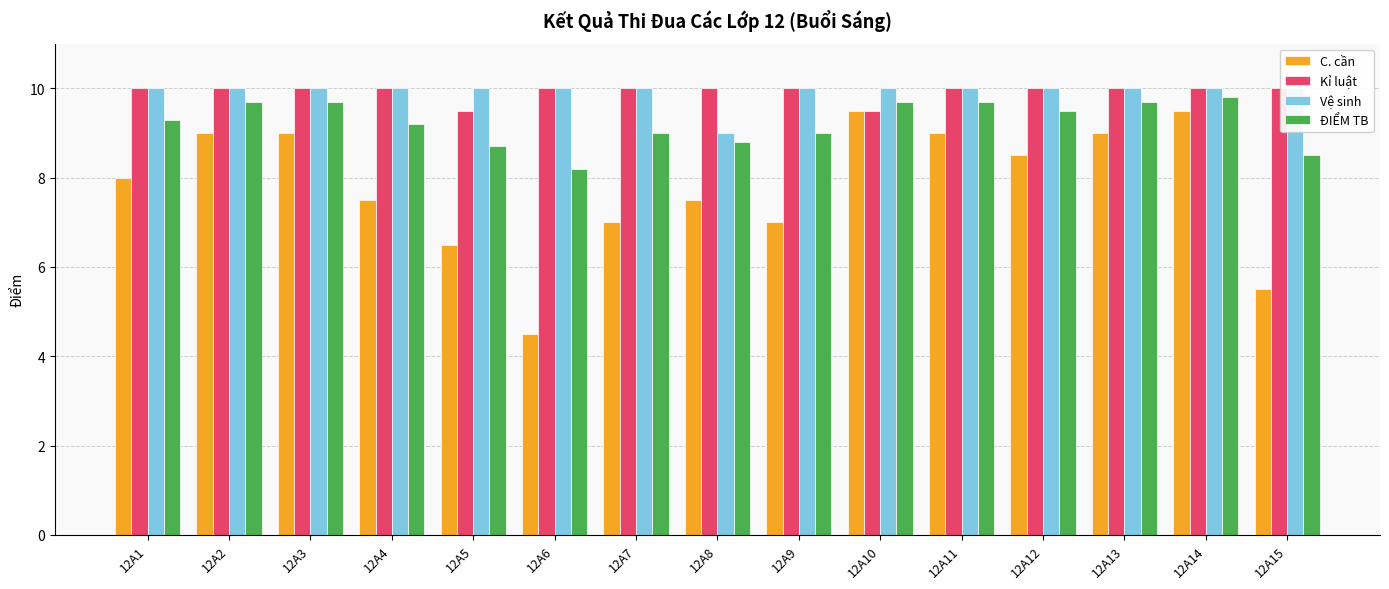

Count the number of categories in the chart.

15